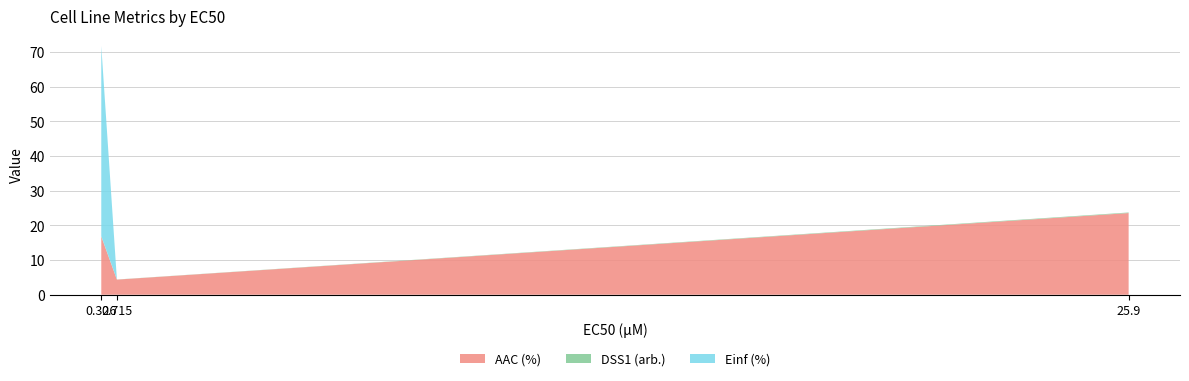

Reading right to left, transcribe all the data shown in this chart.

AAC (%): 25.9=23.6	0.715=4.4	0.326=16.8
DSS1 (arb.): 25.9=0.2	0.715=0.0	0.326=0.1
Einf (%): 25.9=0.0	0.715=0.0	0.326=54.9